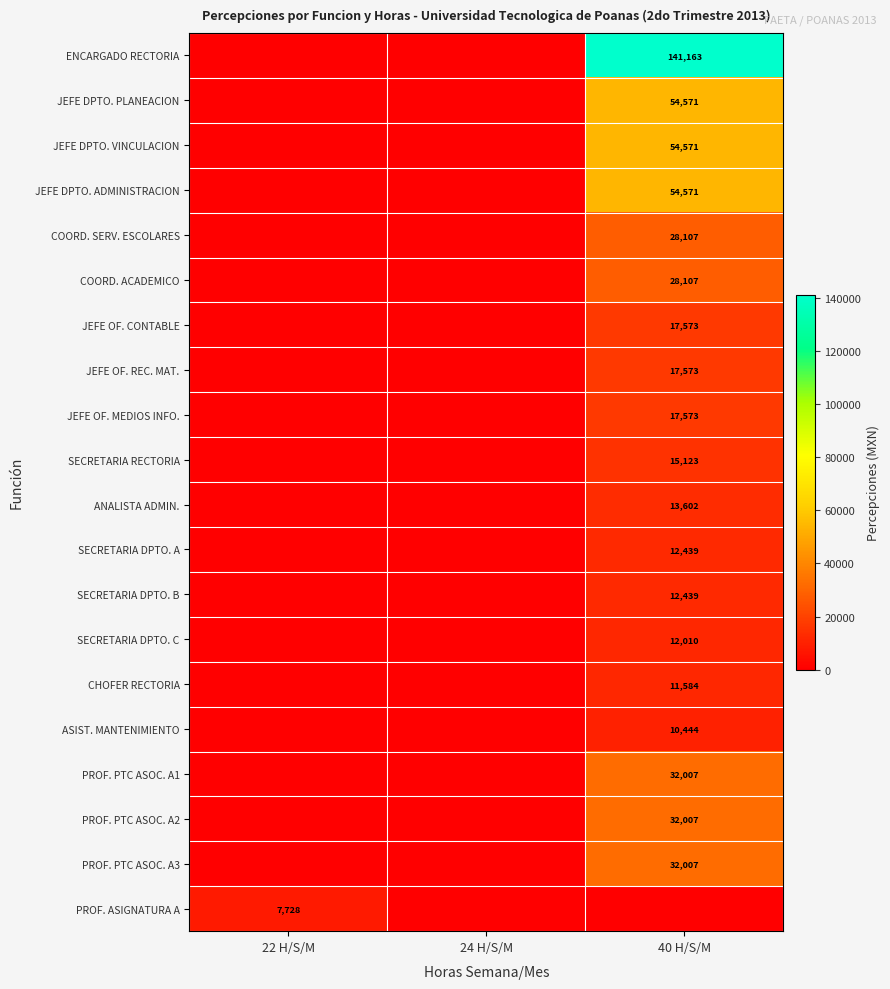

Is the value of PROF. ASIGNATURA A at 22 H/S/M greater than the value of PROF. PTC ASOC. A3 at 40 H/S/M?

No